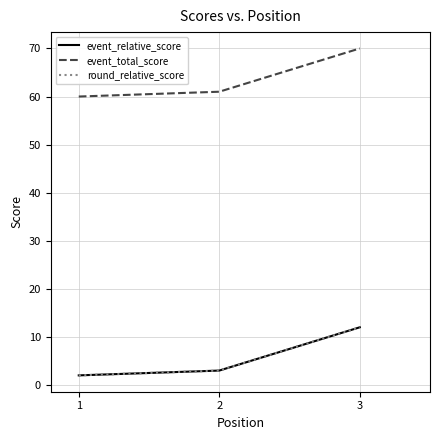

Does the chart have visible grid lines?

Yes